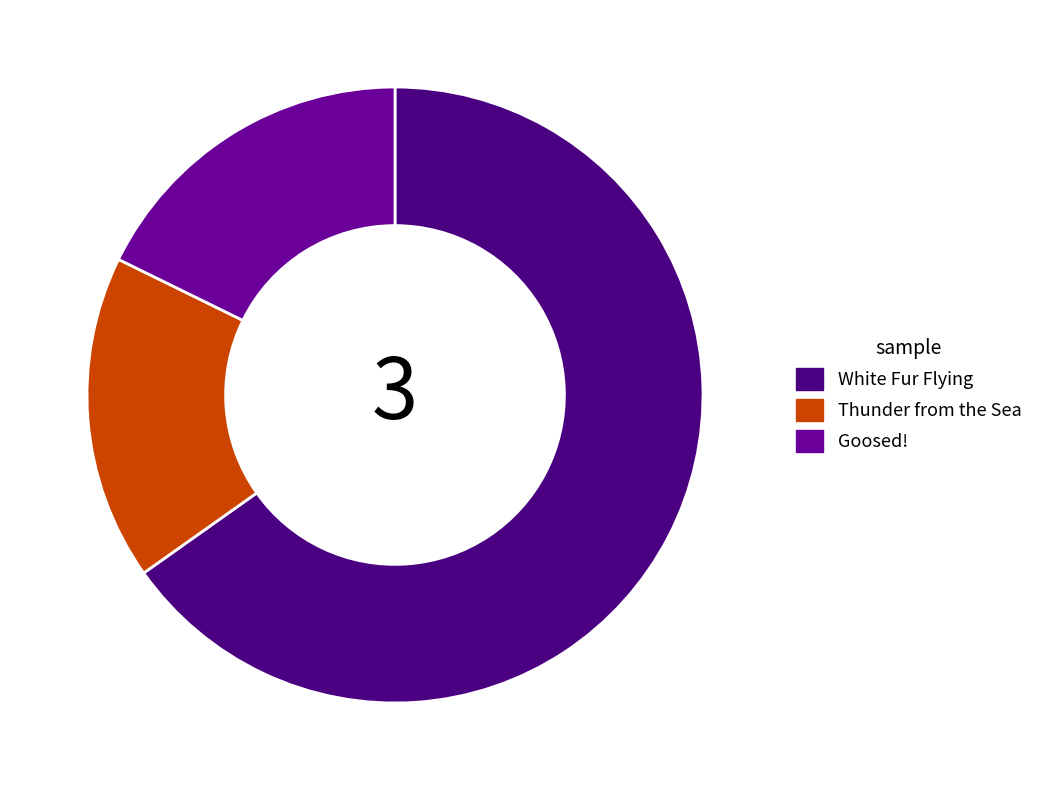

What percentage do White Fur Flying and Thunder from the Sea together represent?

82.3%